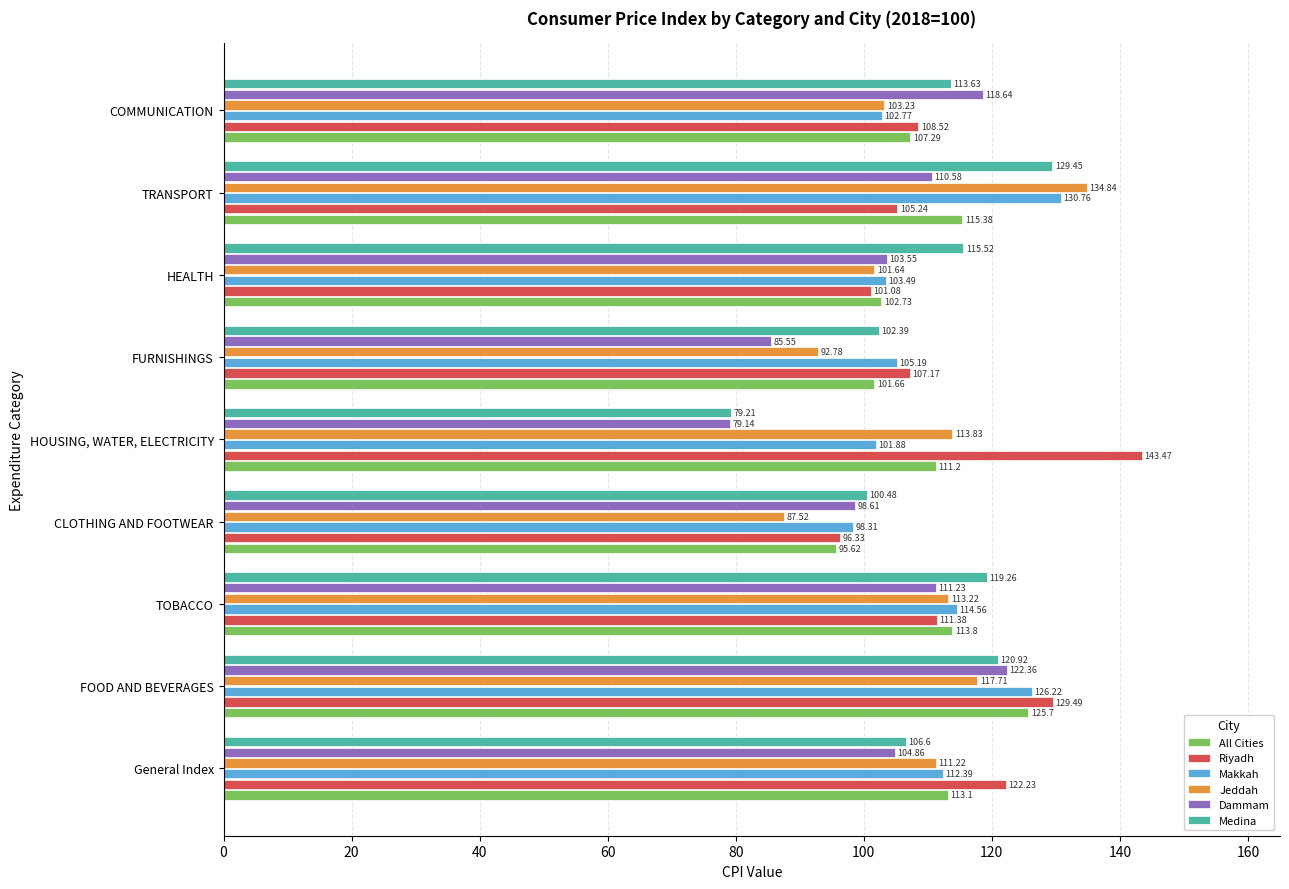

At which label is All Cities closest to 110?

HOUSING, WATER, ELECTRICITY